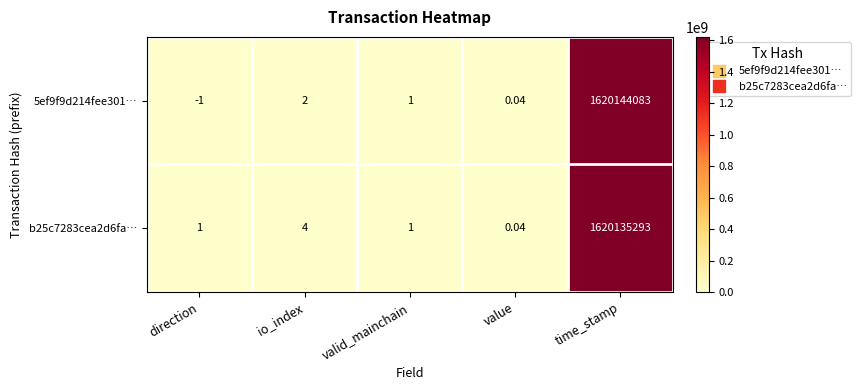

At which label is 5ef9f9d214fee301… closest to 810072041?

io_index